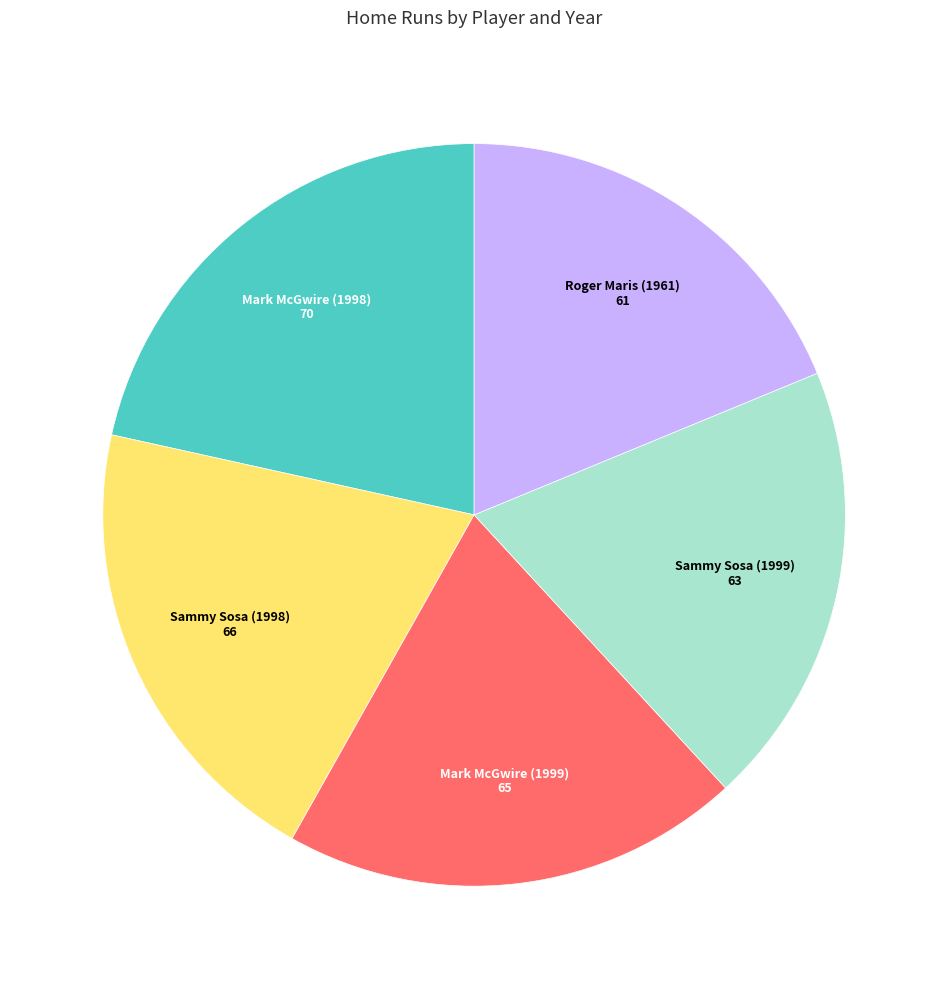

Is it true that Sammy Sosa (1998) is 20% of the pie?

True